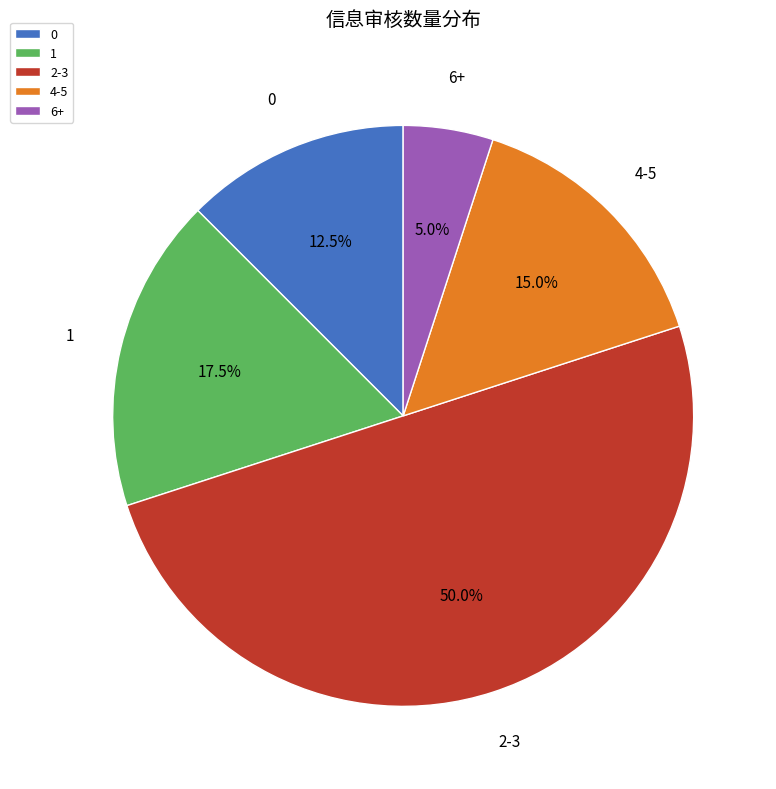

Does 1 account for over 50% of the chart?

No